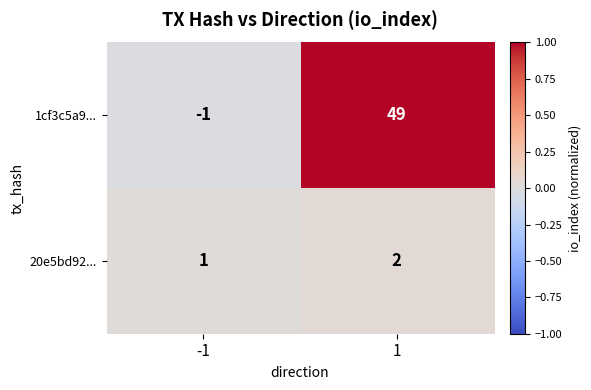

What is the sum of all 1cf3c5a9... values?

48